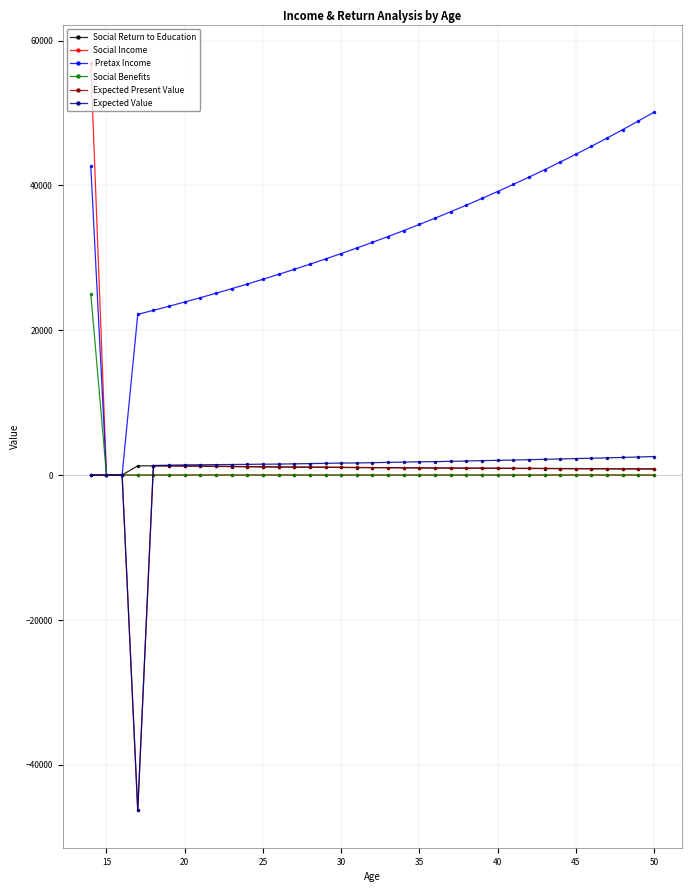

Count the number of categories in the chart.

37